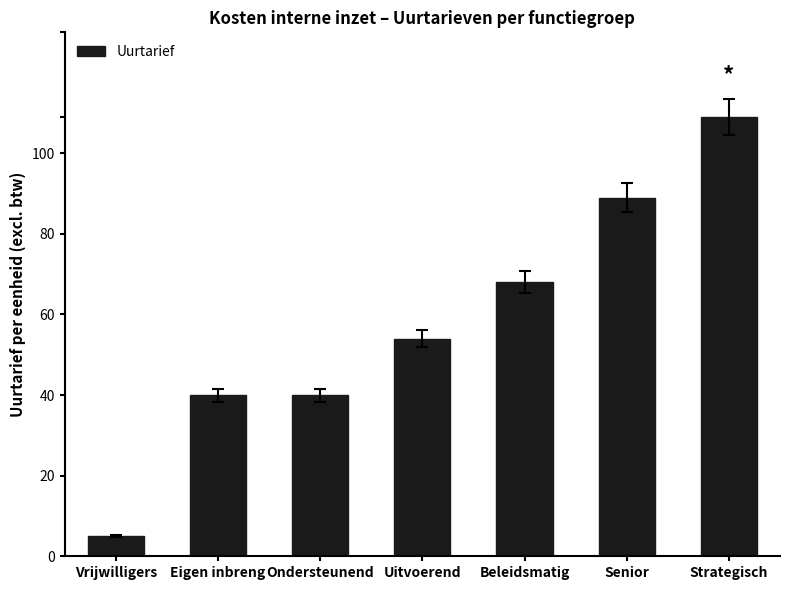

The chart shows a value of 40 at Eigen inbreng. True or false?

True